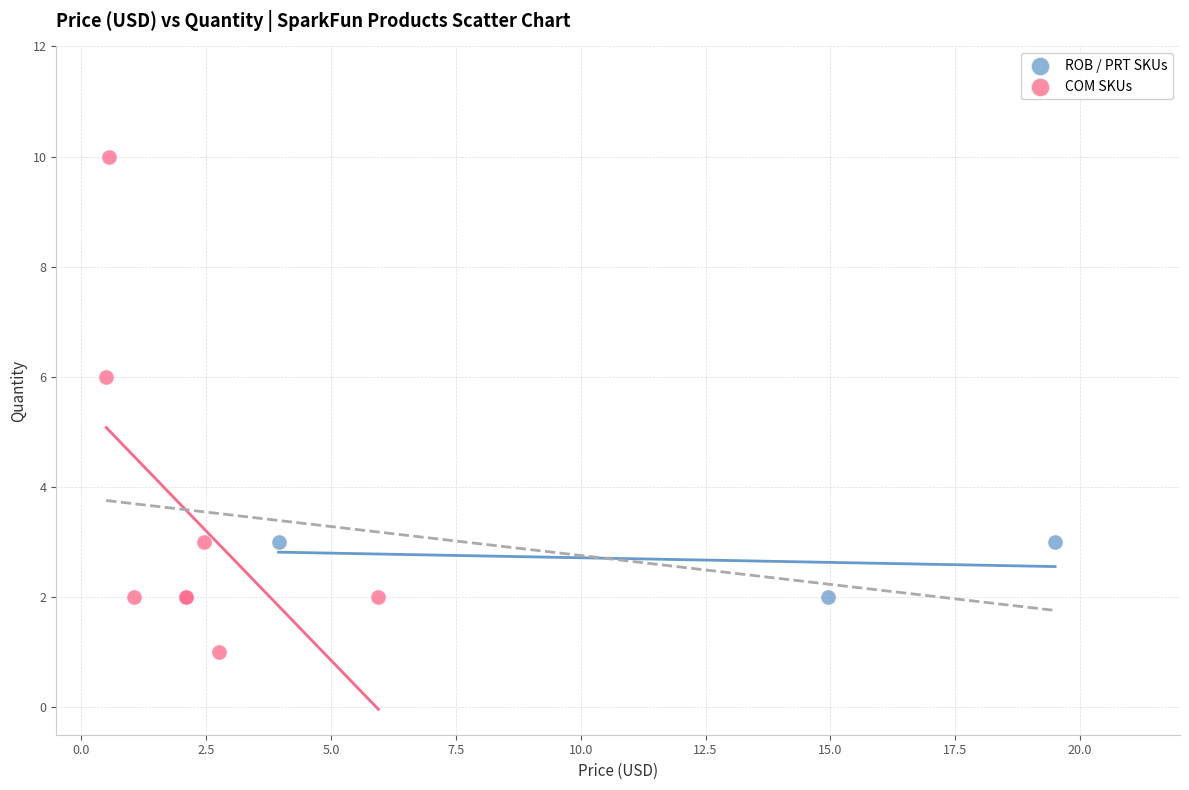

What are all the series names shown in the legend?

ROB / PRT SKUs, COM SKUs